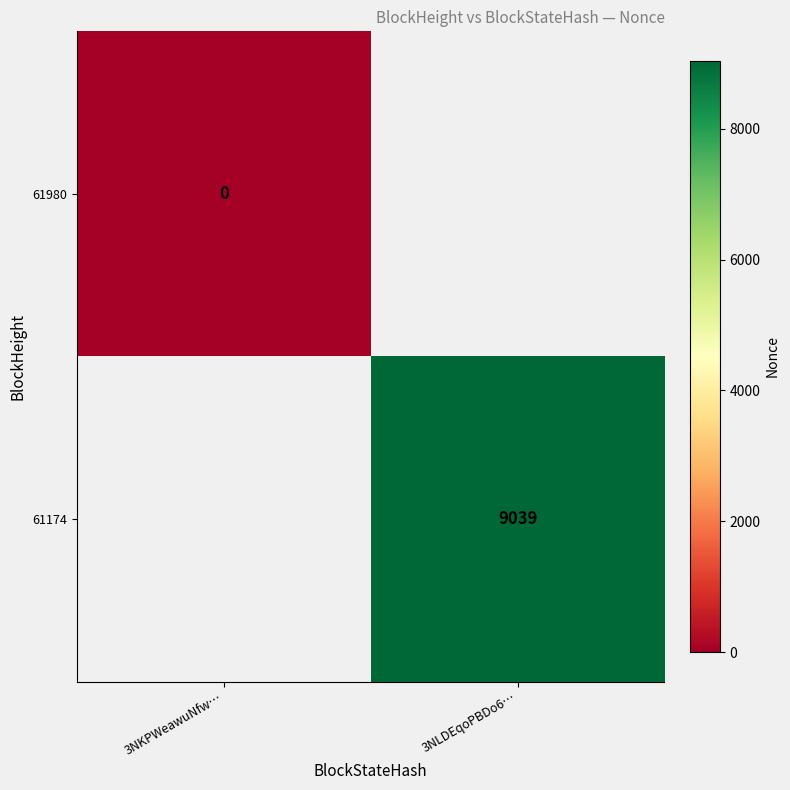

Rank the categories by 61174 value from lowest to highest.

3NKPWeawuNfw…, 3NLDEqoPBDo6…